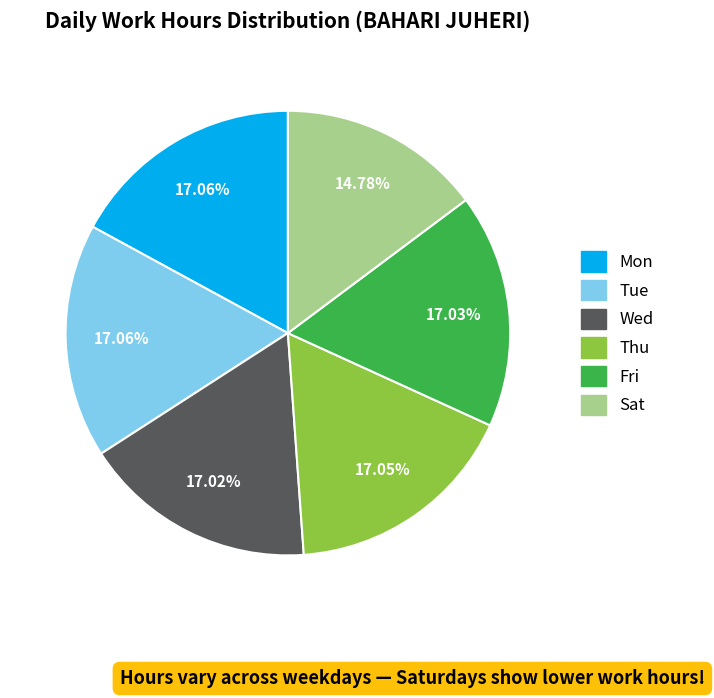

To the nearest percent, what portion does Thu represent?

17%